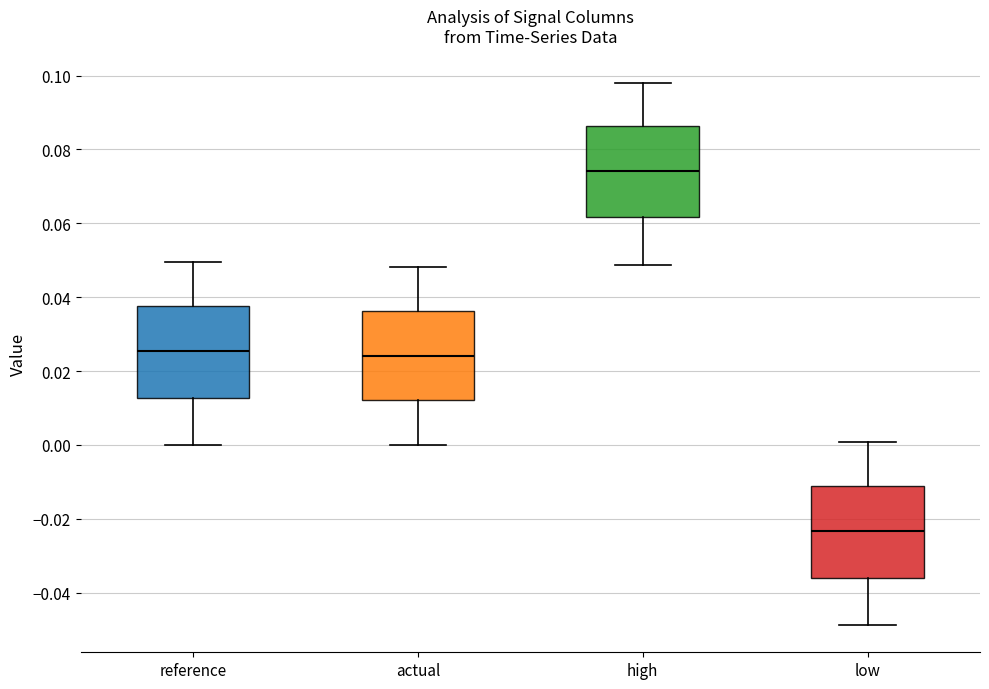

Reading left to right, read every box against the y-axis: the position of its median line, the range the box covers, and the ends of its whiskers. The values are not printed on the chart, so give them approximately, as read against the axis.

reference: median 0.026, box 0.012 to 0.038, whiskers 0.000 to 0.050
actual: median 0.024, box 0.012 to 0.036, whiskers 0.000 to 0.048
high: median 0.074, box 0.062 to 0.086, whiskers 0.048 to 0.098
low: median -0.024, box -0.036 to -0.012, whiskers -0.048 to 0.000